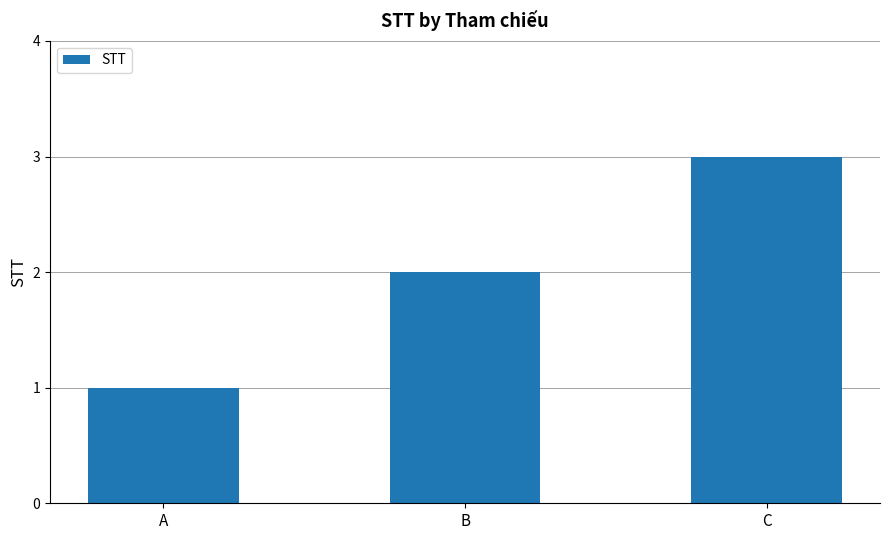

Which category has the highest value across all series?

C